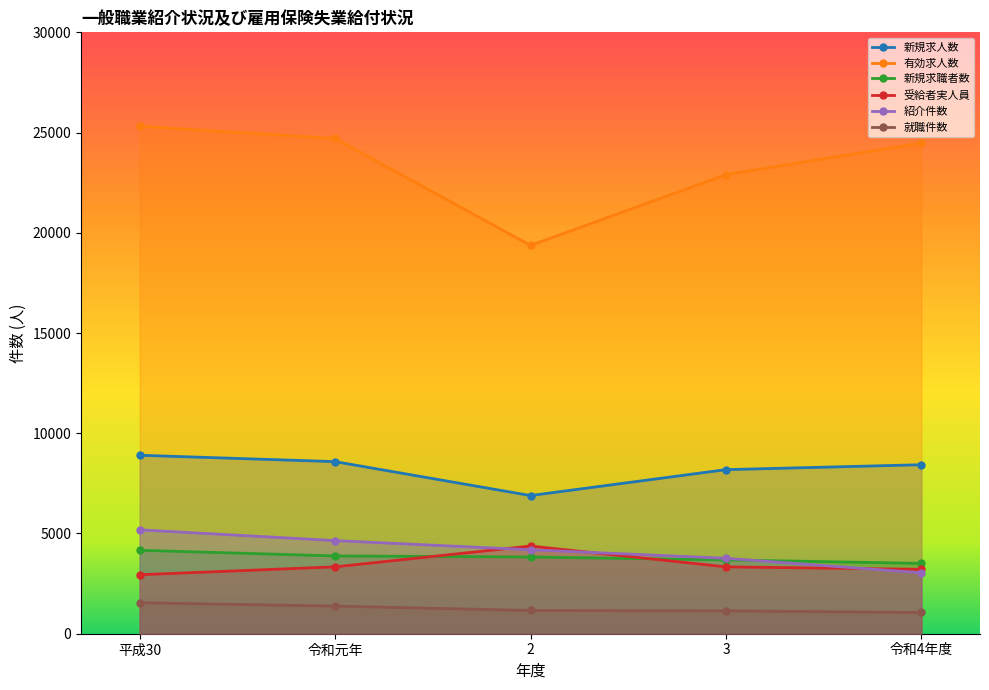

Rank the series at 平成30 from highest to lowest value.

有効求人数, 新規求人数, 紹介件数, 新規求職者数, 受給者実人員, 就職件数